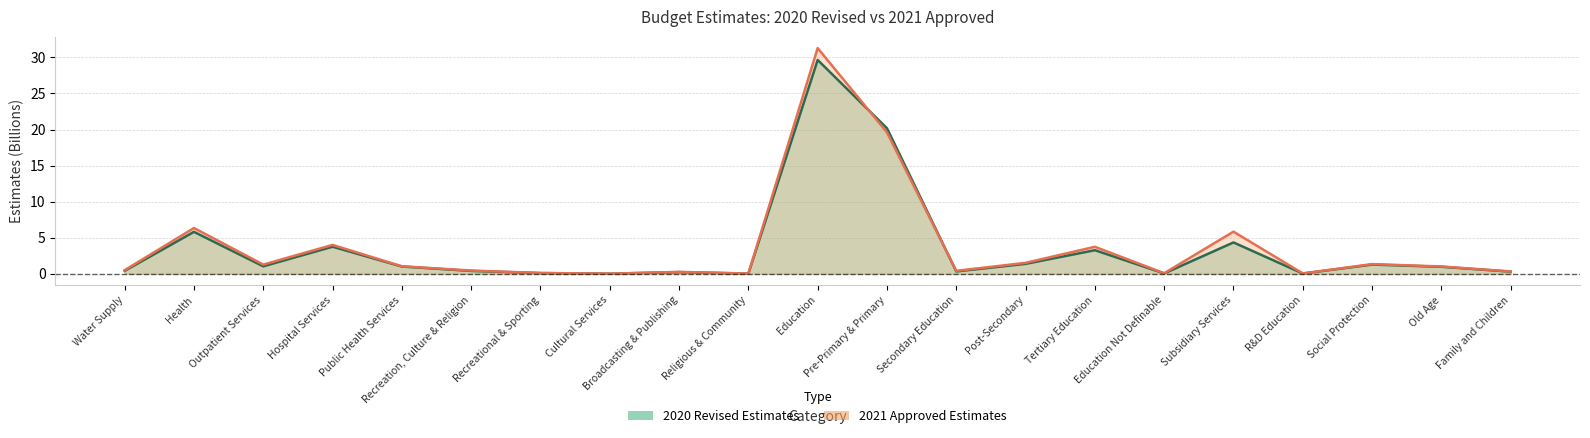

What is the difference between the maximum and minimum values in the 2021 Approved Estimates series?

31.3